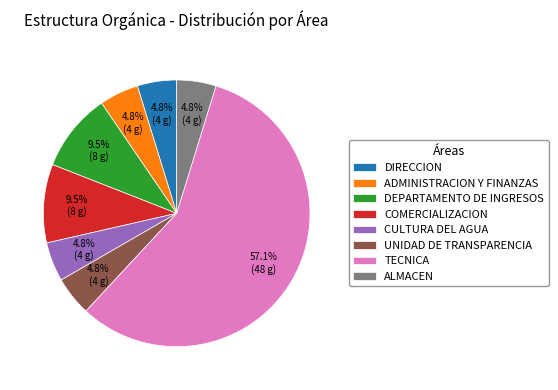

To the nearest percent, what is the combined percentage of ALMACEN and ADMINISTRACION Y FINANZAS?

10%